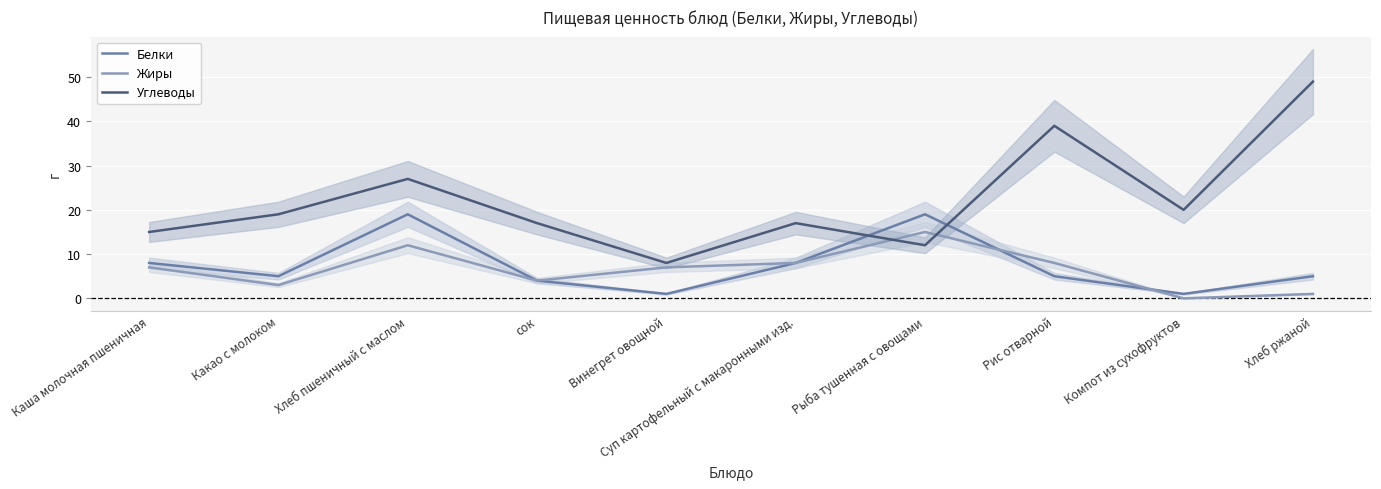

Which series has the largest range (max minus min)?

Углеводы